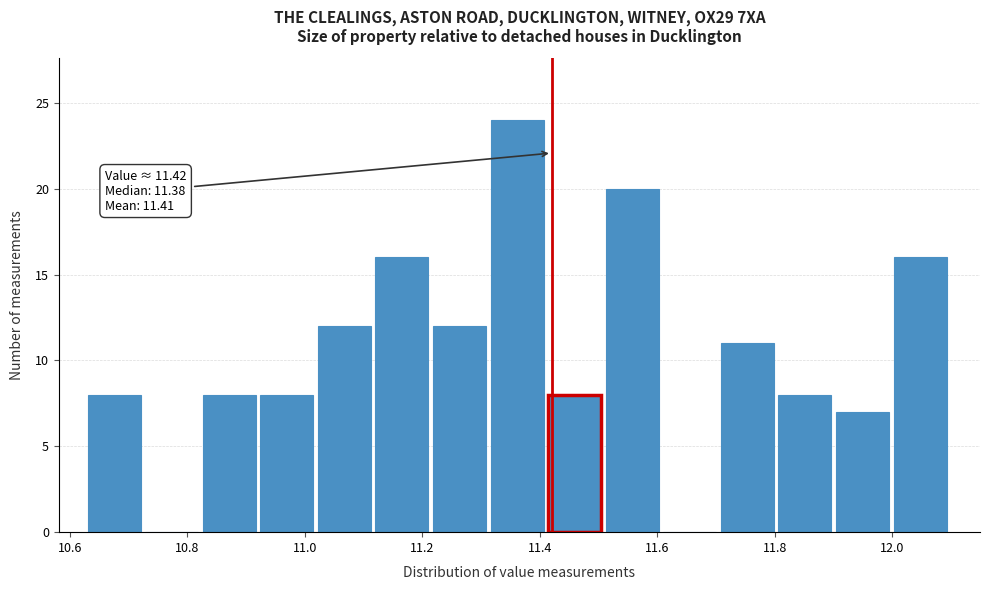

Which range on the x-axis has the tallest bar?

11.316 to 11.414